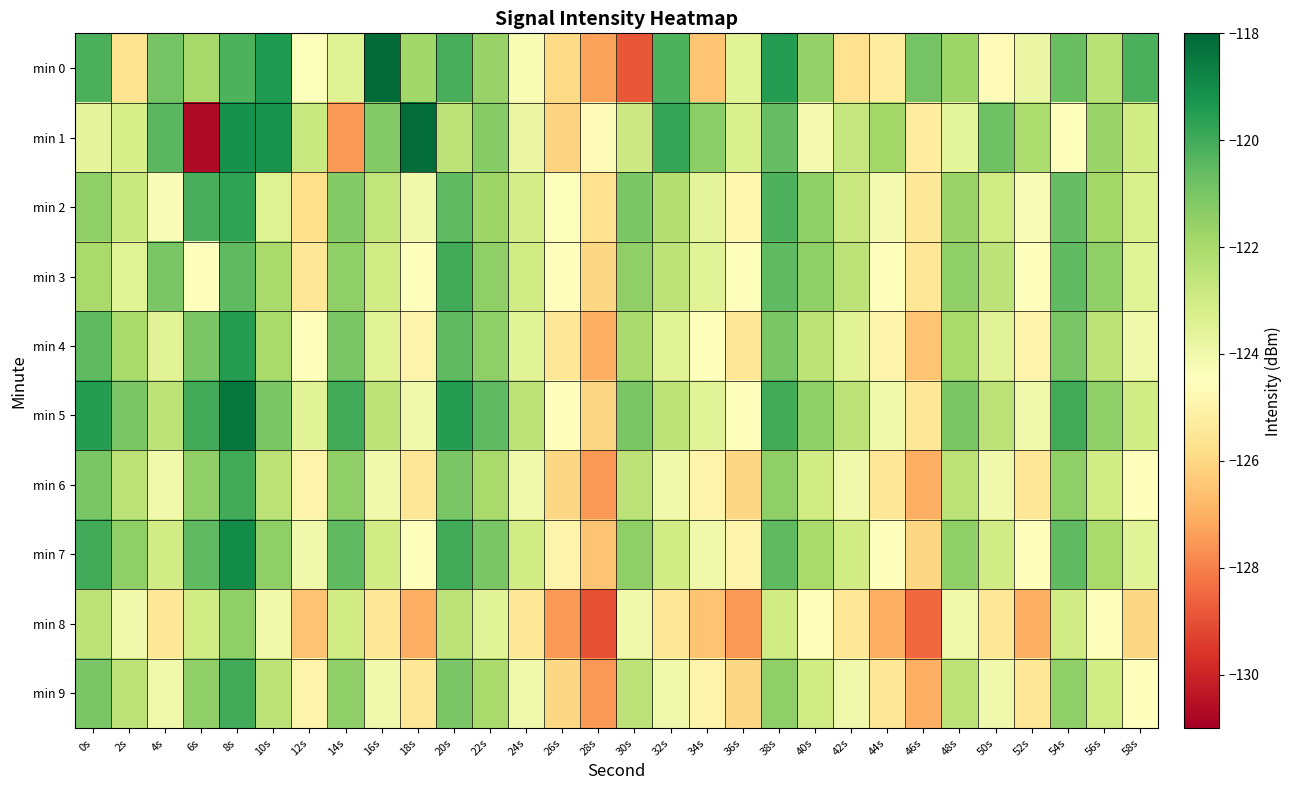

What is the spread (max minus min) of values at 48s?

3.0